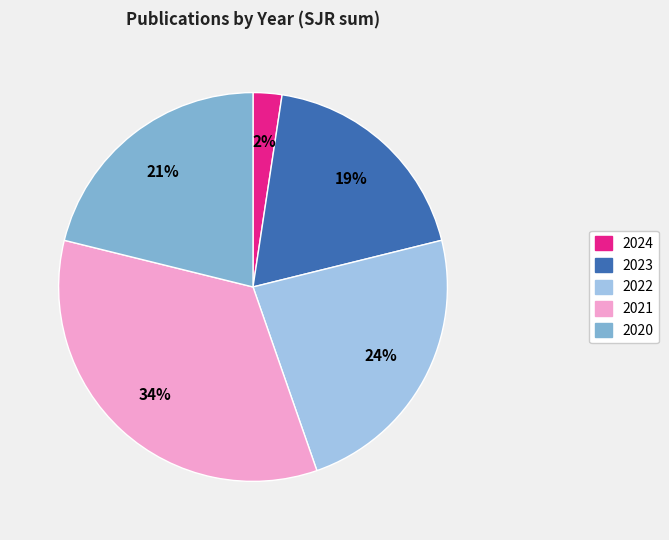

Is there a majority slice in this chart?

No